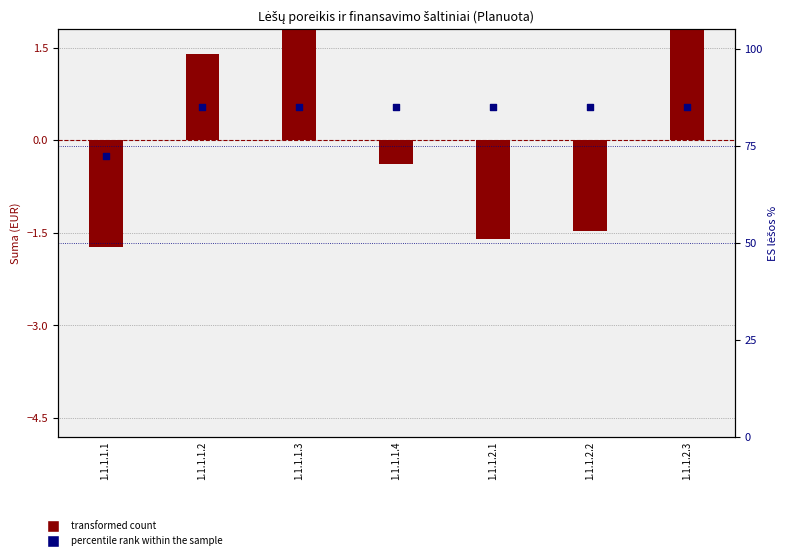

What are all the series names shown in the legend?

transformed count, percentile rank within the sample